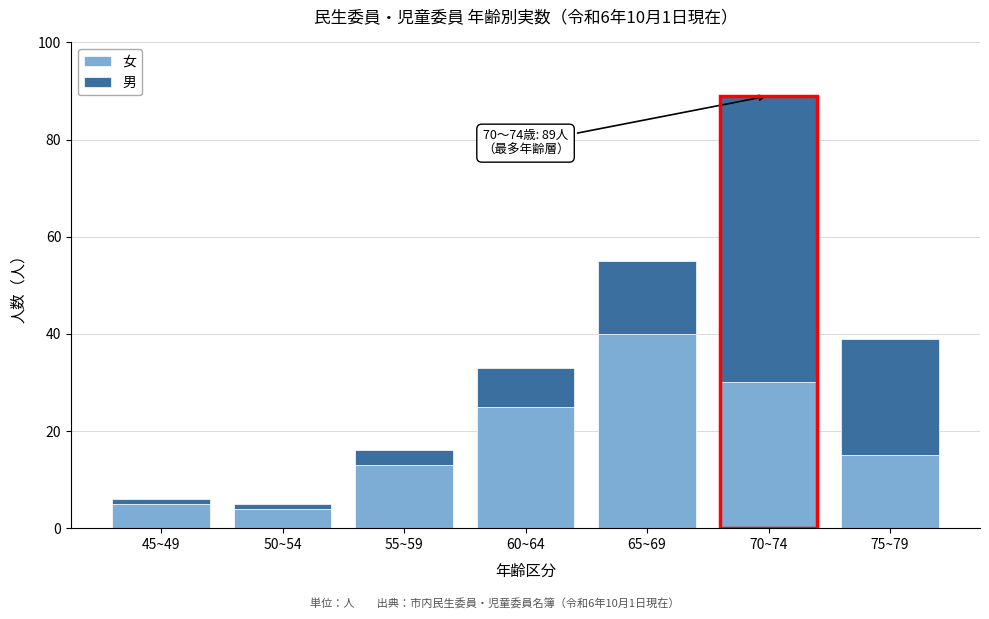

Reading left to right, what are the values for 女?

5	4	13	25	40	30	15